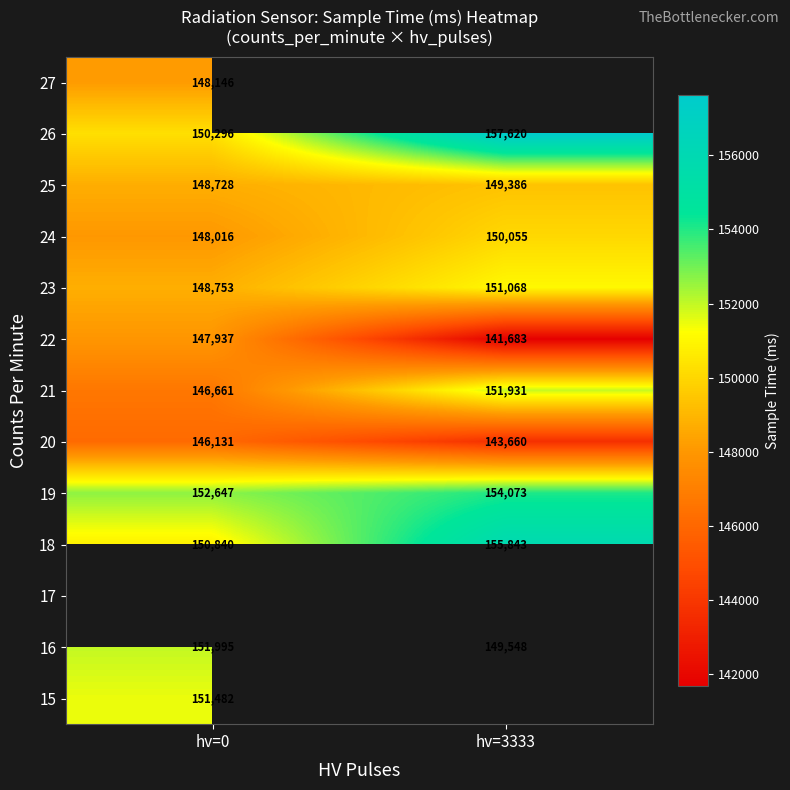

The value of 18 at hv=3333 is 227193.1. True or false?

False